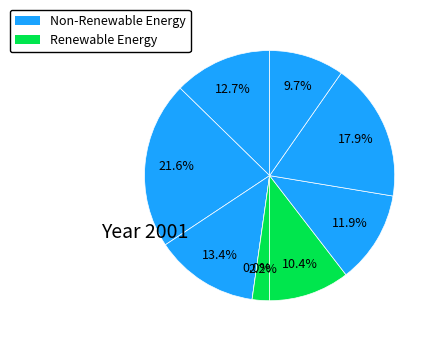

Rank the categories by value from lowest to highest.

8, 7, 9, 6, 4, 1, 3, 5, 2, 0